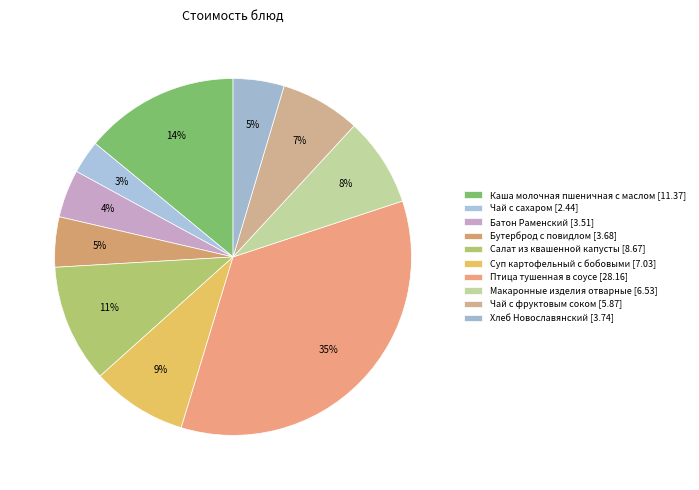

Rank the categories by value from highest to lowest.

Птица тушенная в соусе, Каша молочная пшеничная с маслом, Салат из квашенной капусты, Суп картофельный с бобовыми, Макаронные изделия отварные, Чай с фруктовым соком, Хлеб Новославянский, Бутерброд с повидлом, Батон Раменский, Чай с сахаром